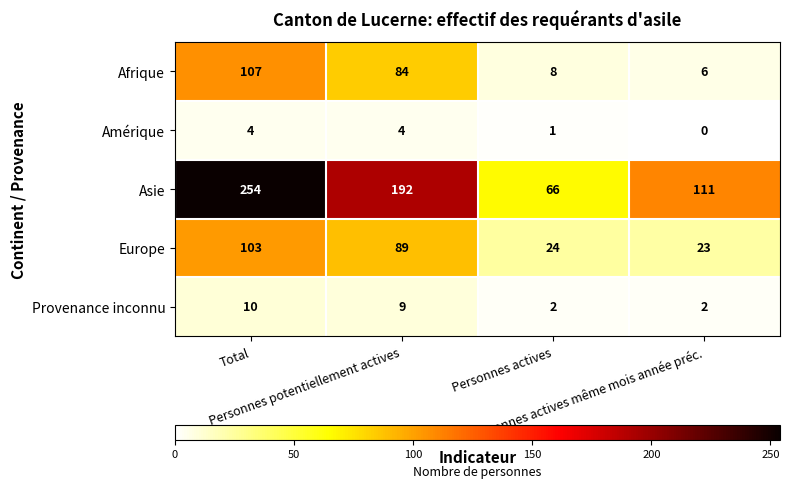

What is the average value of the Europe series?

60